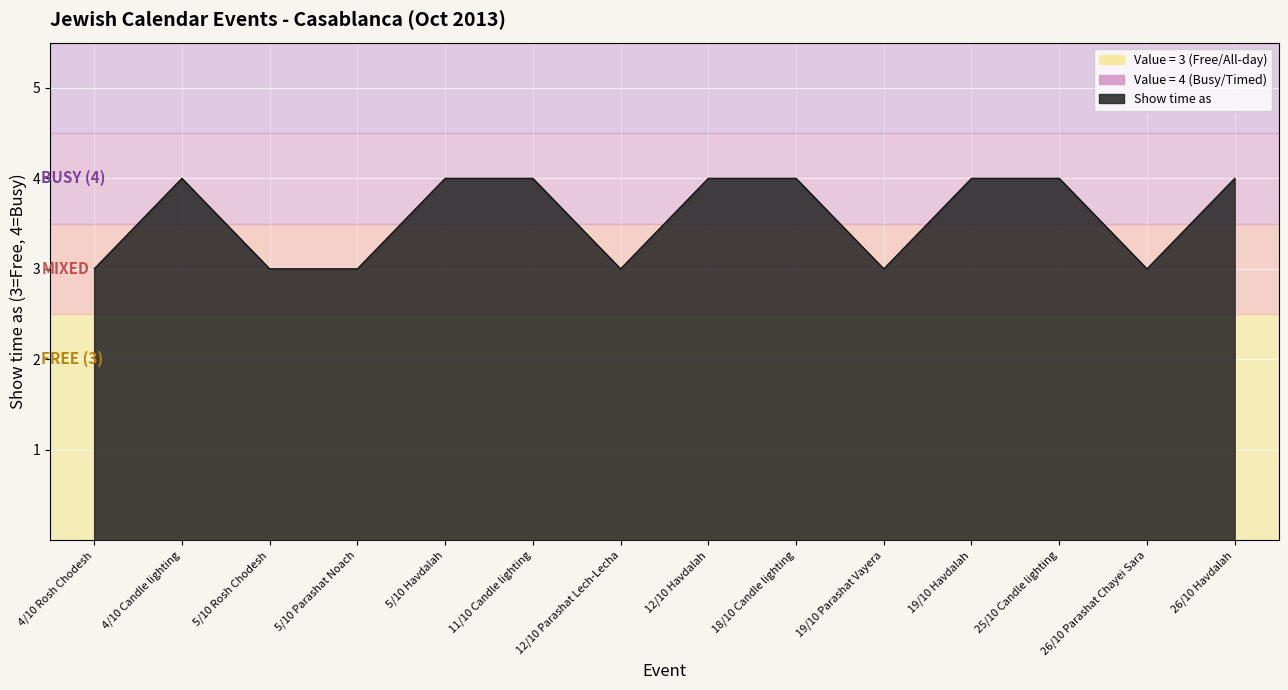

The value at 26/10 Parashat Chayei Sara is 3. True or false?

True